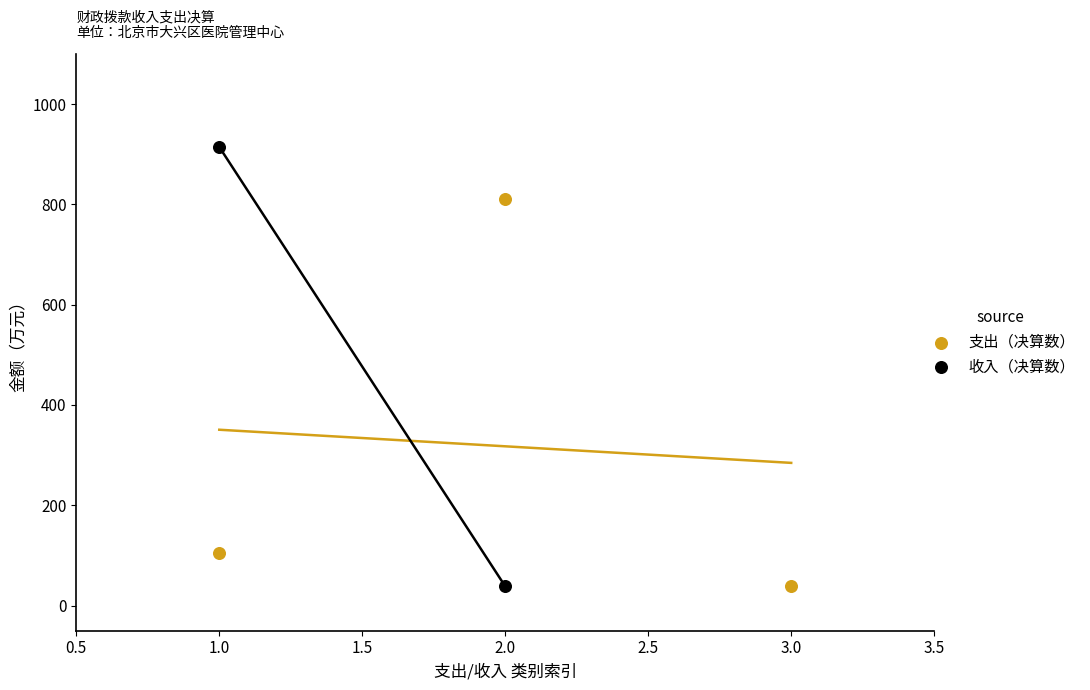

What are all the series names shown in the legend?

支出（决算数）, 收入（决算数）